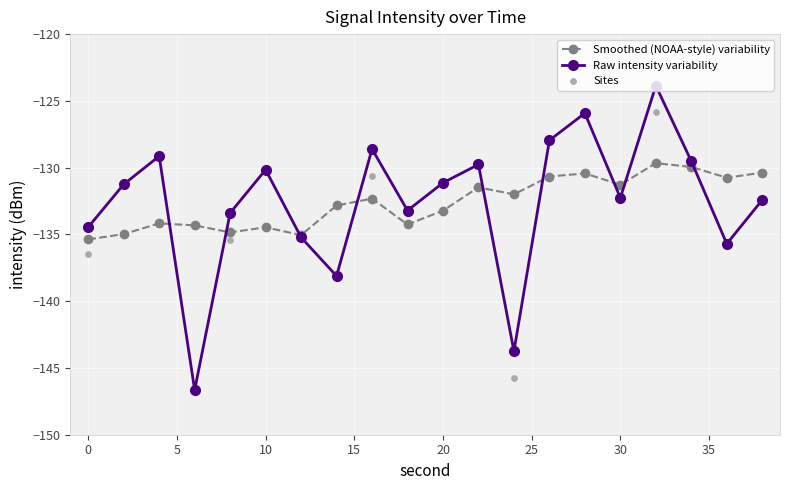

What is the change in value from 6 to 20?

+15.5